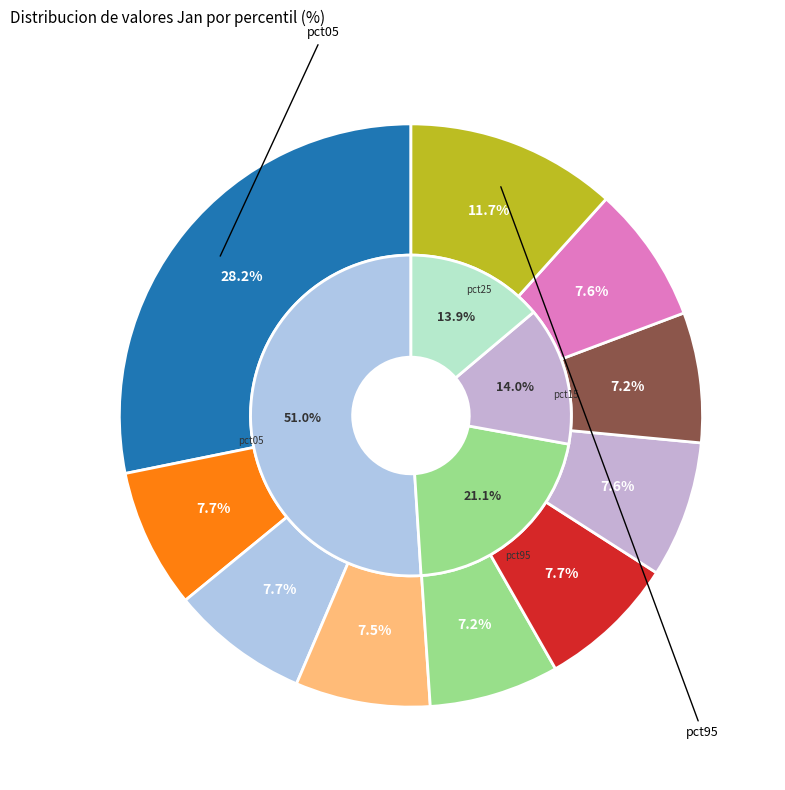

How many segments does this pie chart have?

10